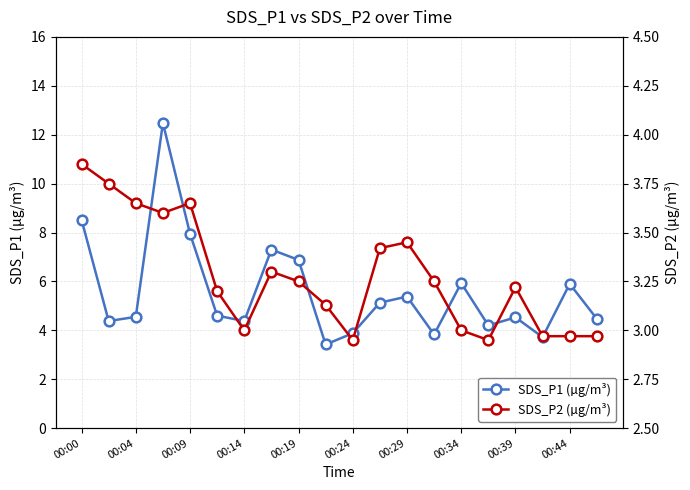

What is the maximum value for SDS_P1 (µg/m³)?

12.5